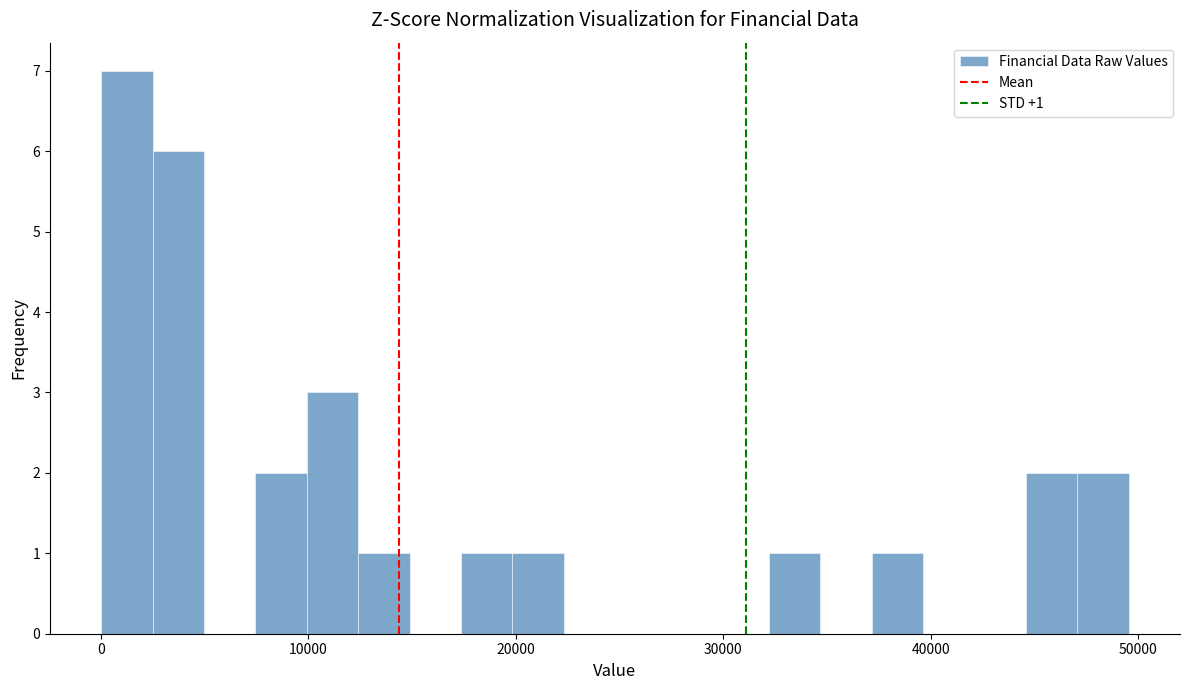

Around what value on the x-axis is the tallest bar? Give the approximate position of its centre, as read against the axis.

1000